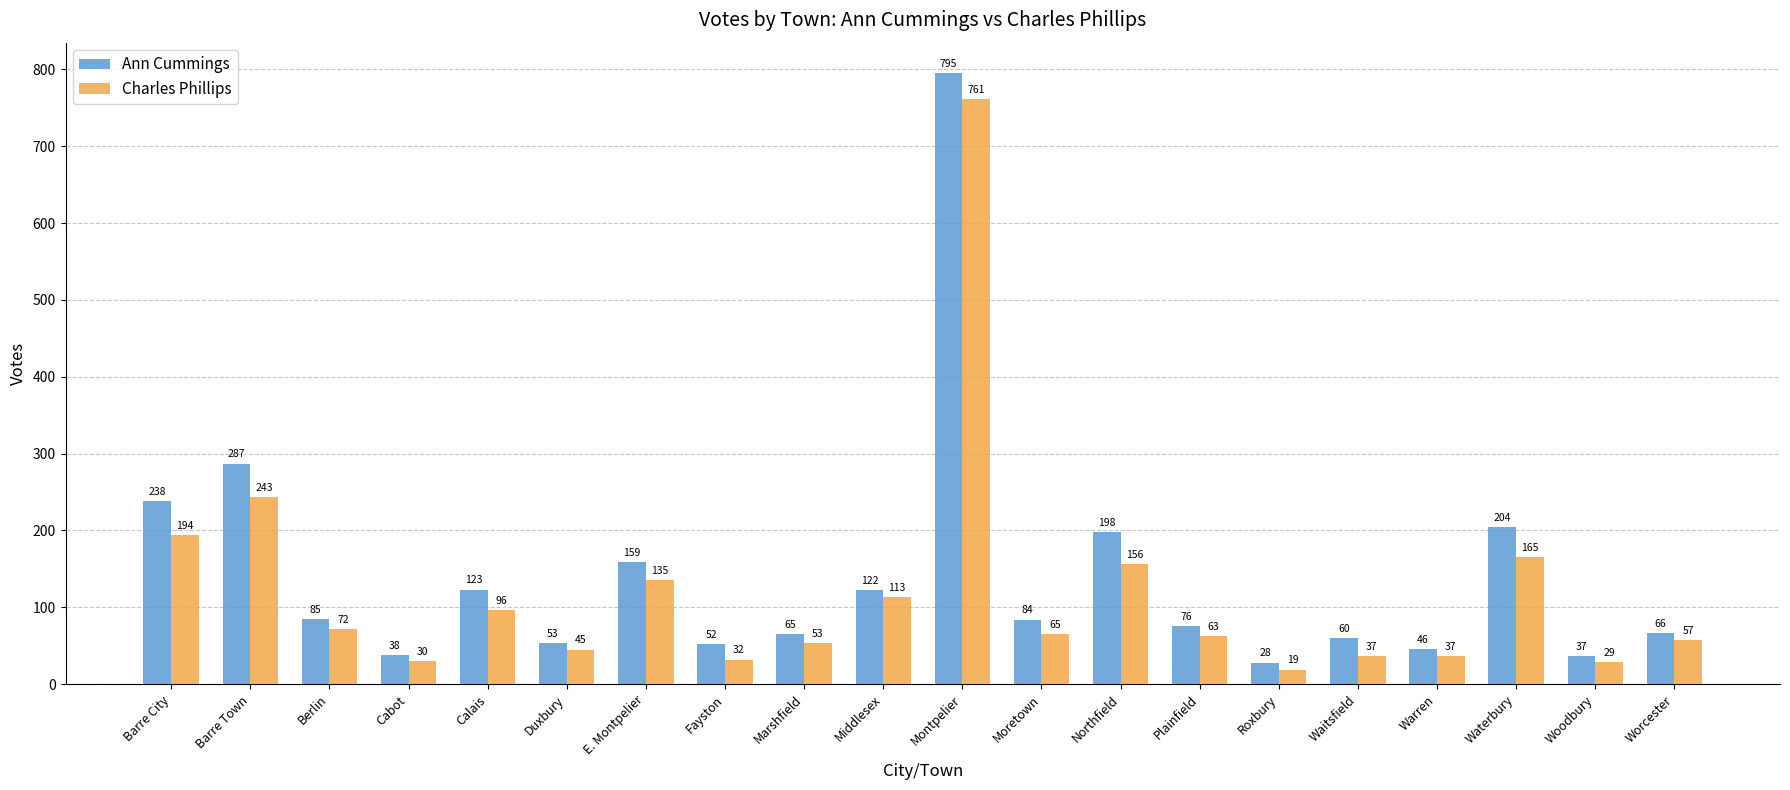

What is the difference between the maximum and minimum values in the Ann Cummings series?

767